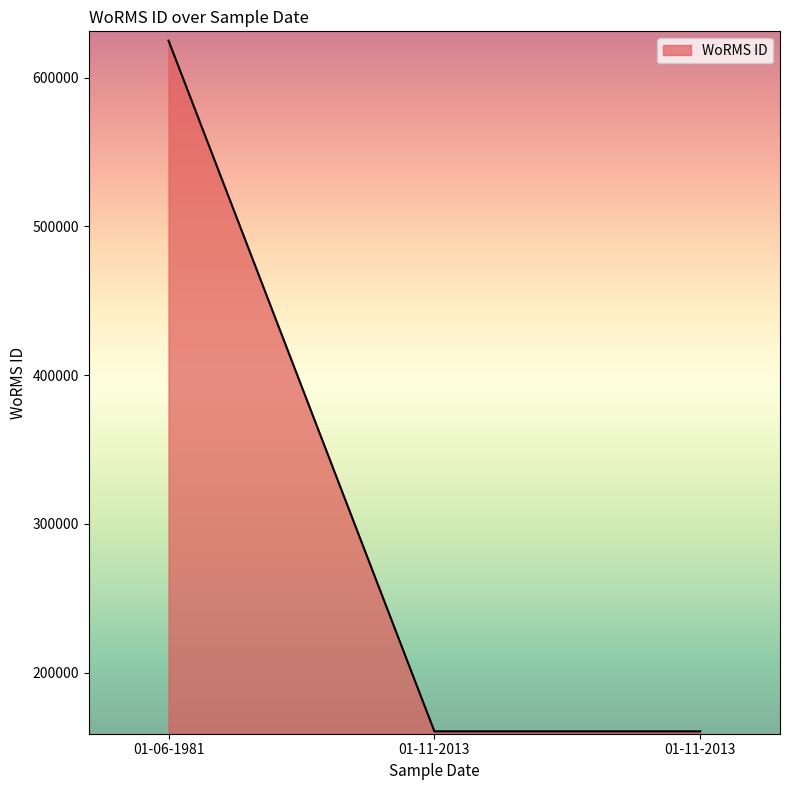

Between 01-06-1981 and 01-11-2013, which is larger?

01-06-1981